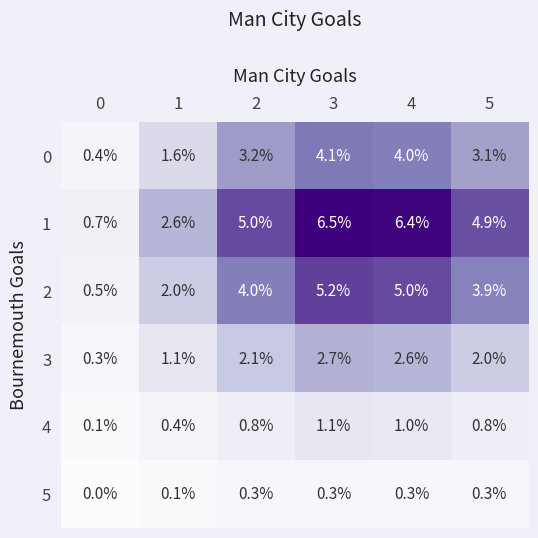

List the series in order of their peak value, lowest first.

5, 4, 3, 0, 2, 1